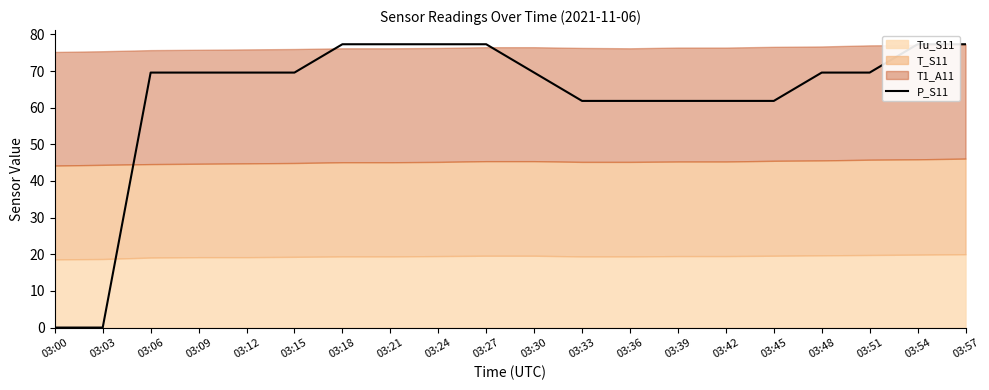

Count the number of categories in the chart.

20